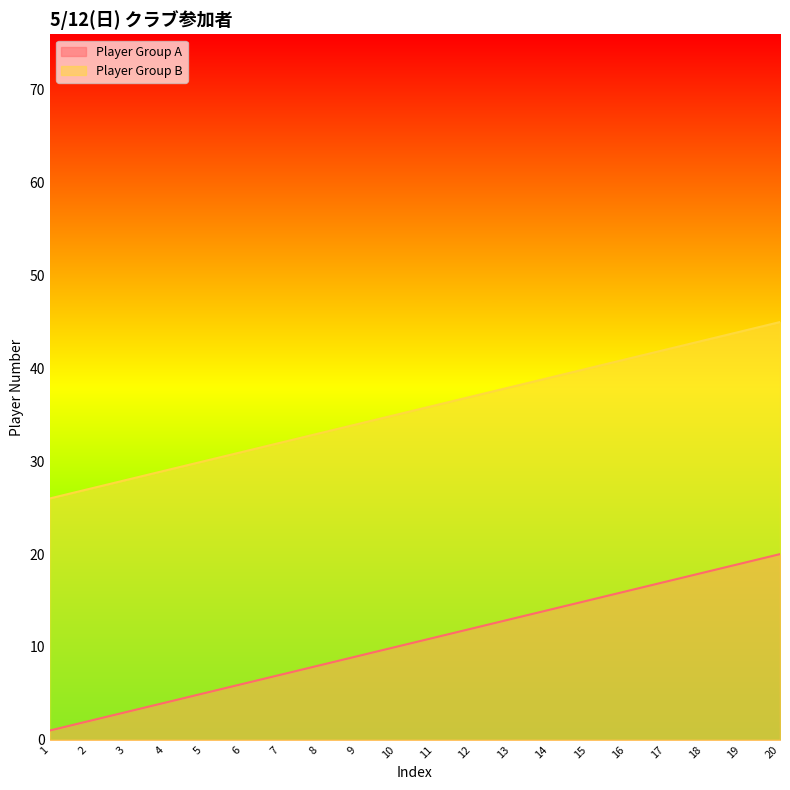

Reading left to right, what are all the values shown in this chart?

Player Group A: 1=1	2=2	3=3	4=4	5=5	6=6	7=7	8=8	9=9	10=10	11=11	12=12	13=13	14=14	15=15	16=16	17=17	18=18	19=19	20=20
Player Group B: 1=26	2=27	3=28	4=29	5=30	6=31	7=32	8=33	9=34	10=35	11=36	12=37	13=38	14=39	15=40	16=41	17=42	18=43	19=44	20=45